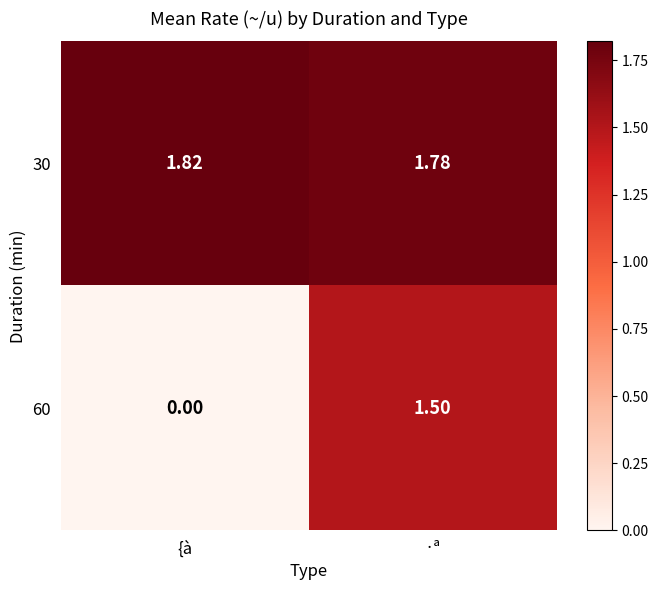

Is the value of 60 at {à greater than the value of 30 at ·ª?

No